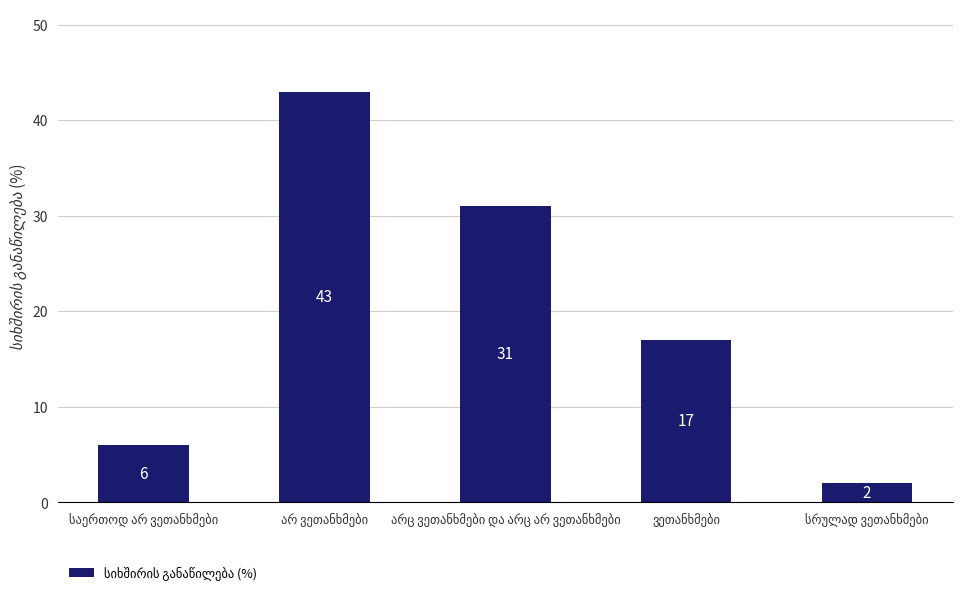

How many series are shown in this chart?

1